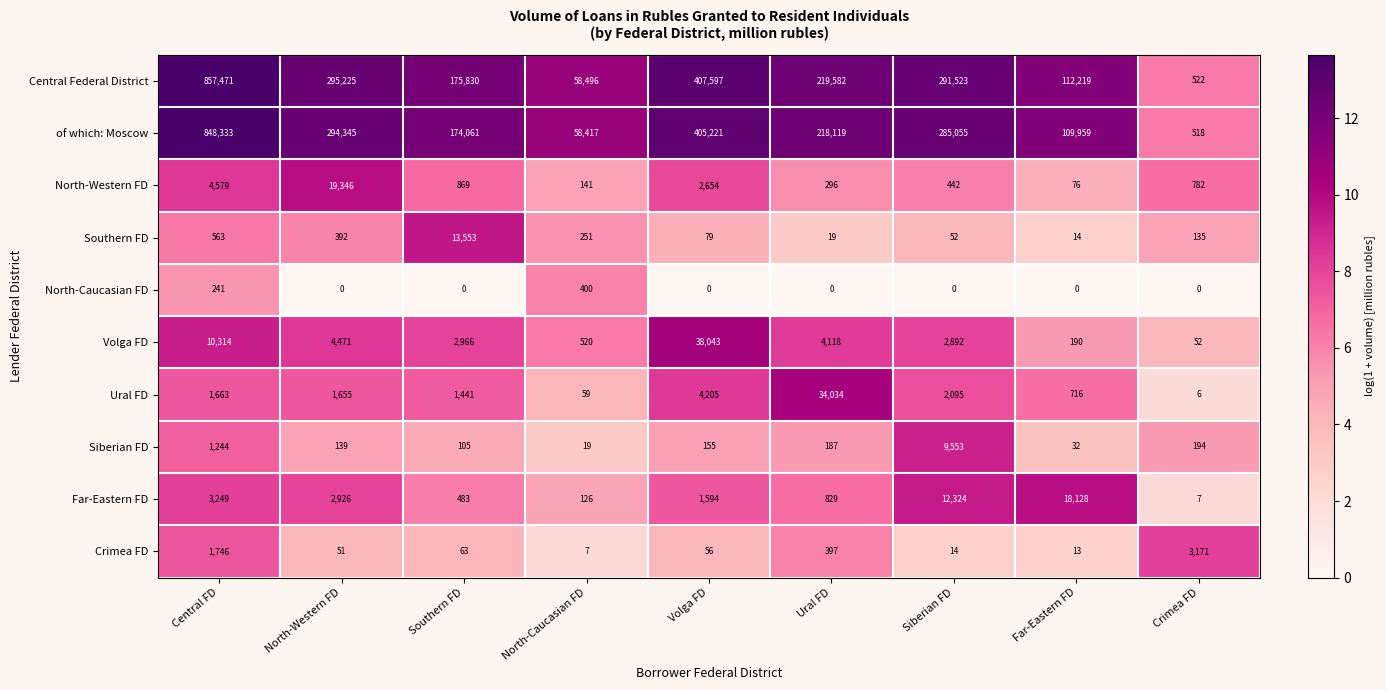

What is the difference between the maximum and minimum values in the Central Federal District series?

856949